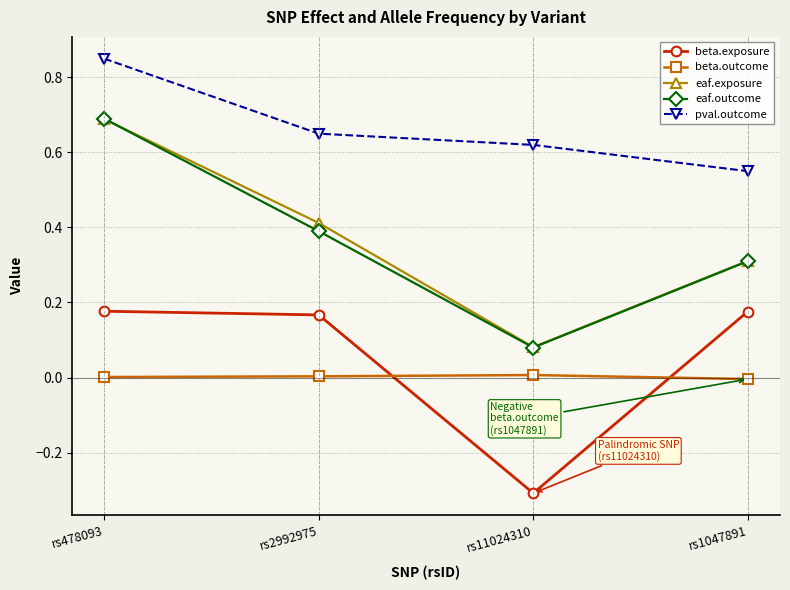

What is the label of the 4th point from the left?

rs1047891